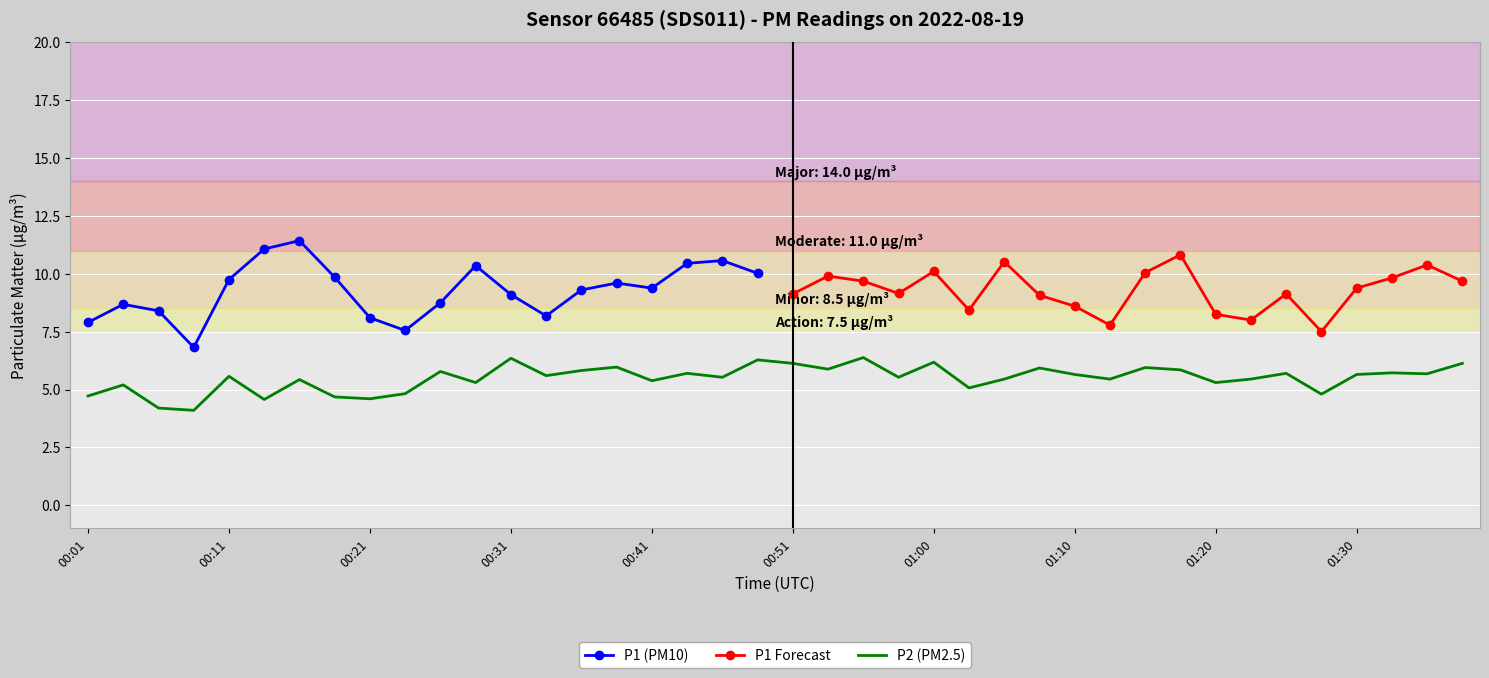

List the labels in order of value, smallest first.

00:09, 00:06, 00:14, 00:21, 00:19, 00:01, 01:28, 00:24, 01:03, 00:04, 00:28, 01:20, 00:41, 00:16, 01:05, 01:13, 01:23, 00:46, 00:58, 00:11, 00:33, 01:10, 01:30, 01:35, 00:43, 01:25, 01:33, 00:26, 00:36, 01:18, 00:53, 01:08, 01:15, 00:38, 00:51, 01:38, 01:00, 00:48, 00:31, 00:55